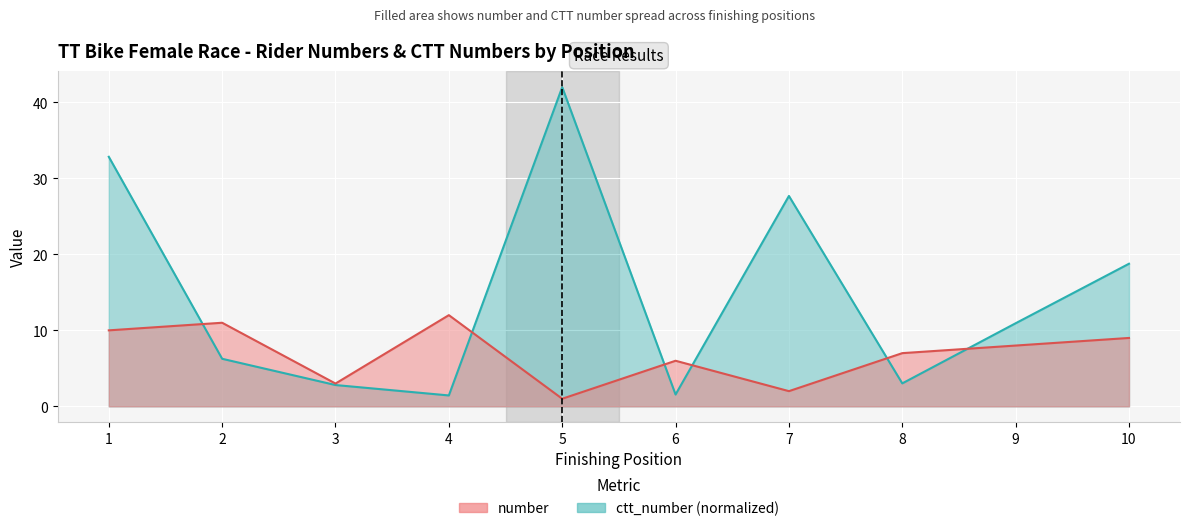

How many data points in ctt_number are less than 10?

5